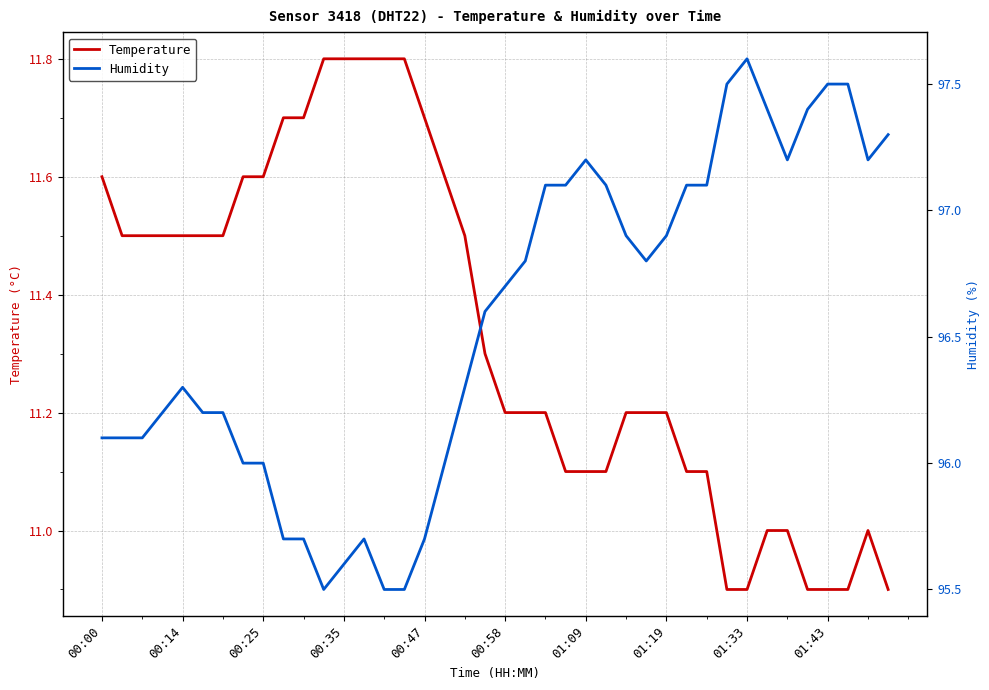

At how many categories does at least one series exceed 50?

40